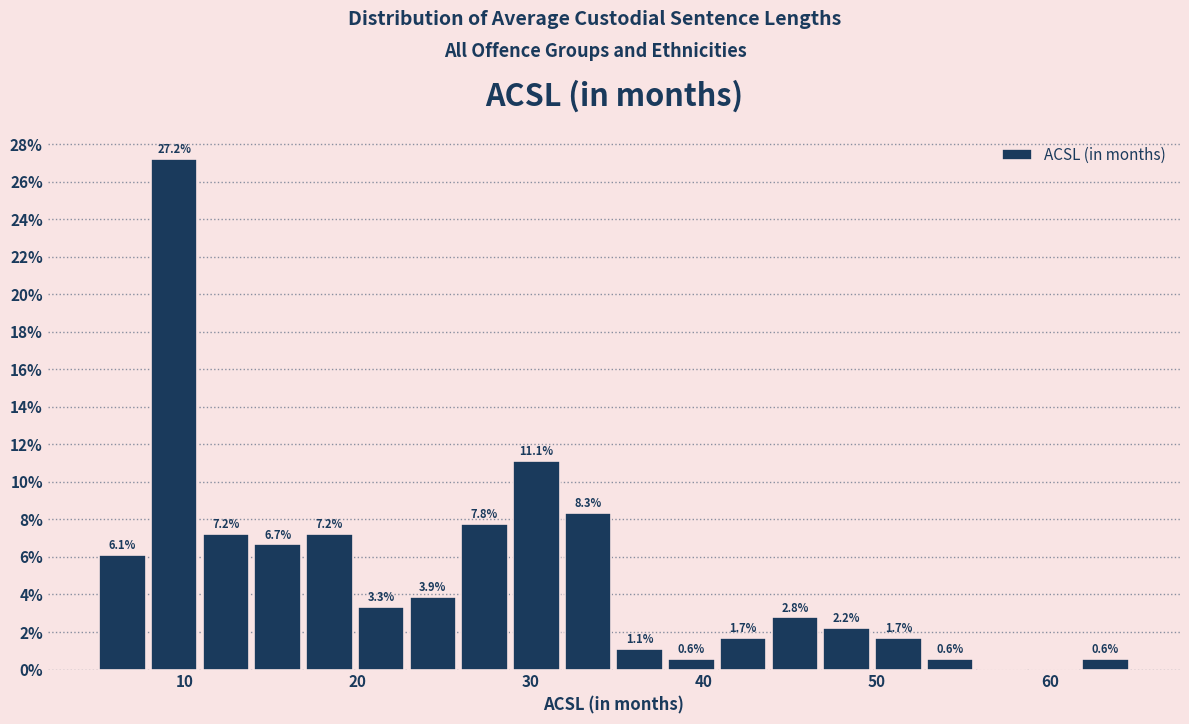

Read against the x-axis, roughly where is the centre of the tallest bar?

9